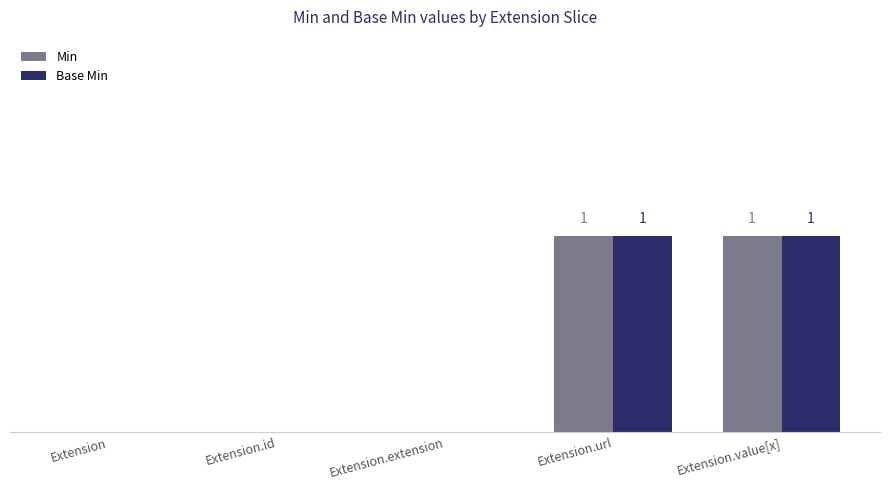

What are all the series names shown in the legend?

Min, Base Min